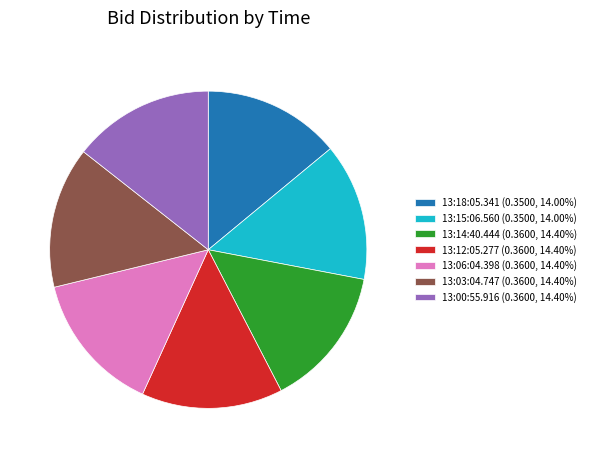

Do 13:12:05.277 and 13:06:04.398 together represent more than half of the pie?

No